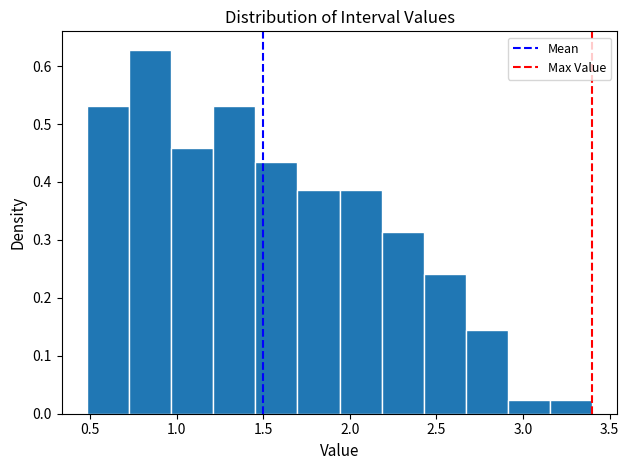

Which range on the x-axis has the tallest bar?

0.70 to 0.95